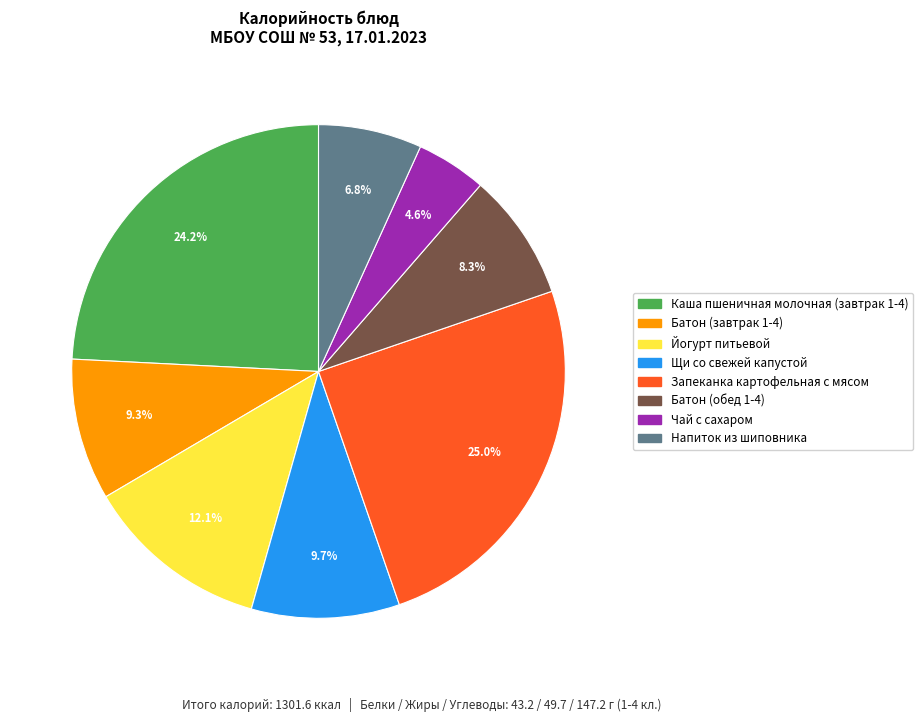

How much of the chart is everything except Батон (обед 1-4)?

91.7%